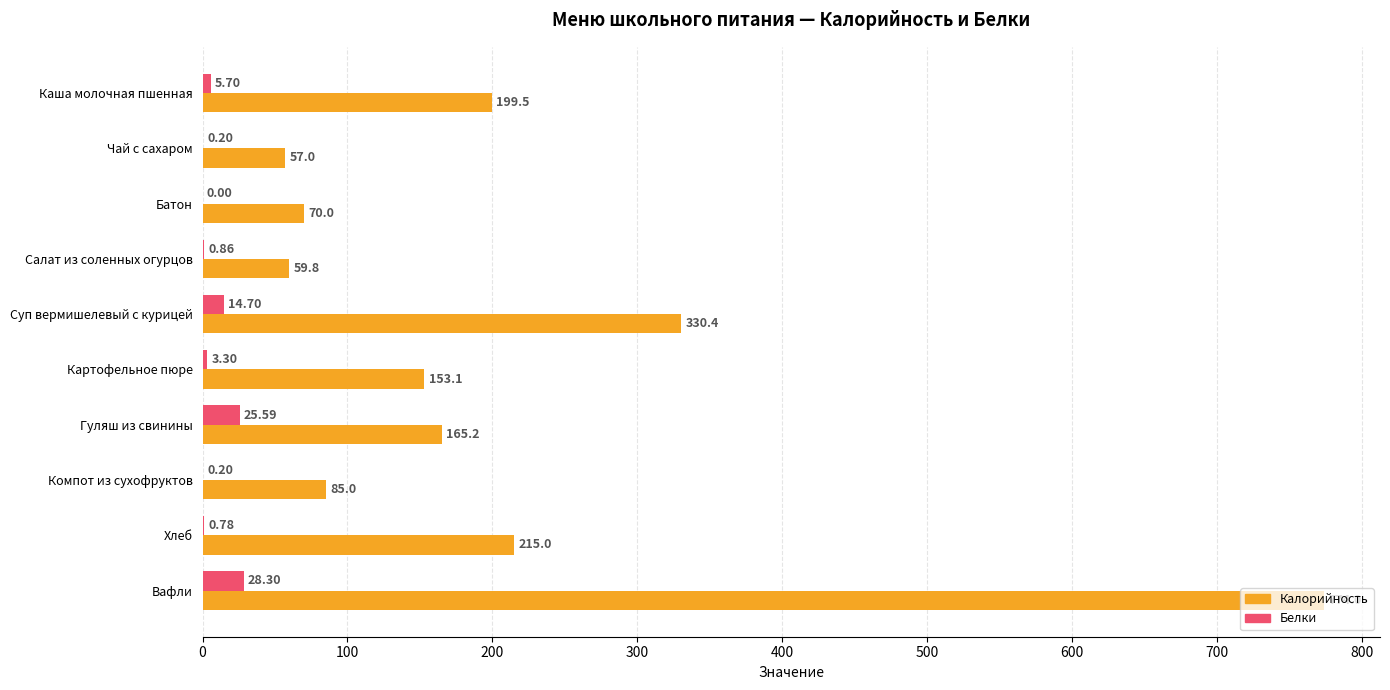

How many values in the Белки series exceed 3?

5